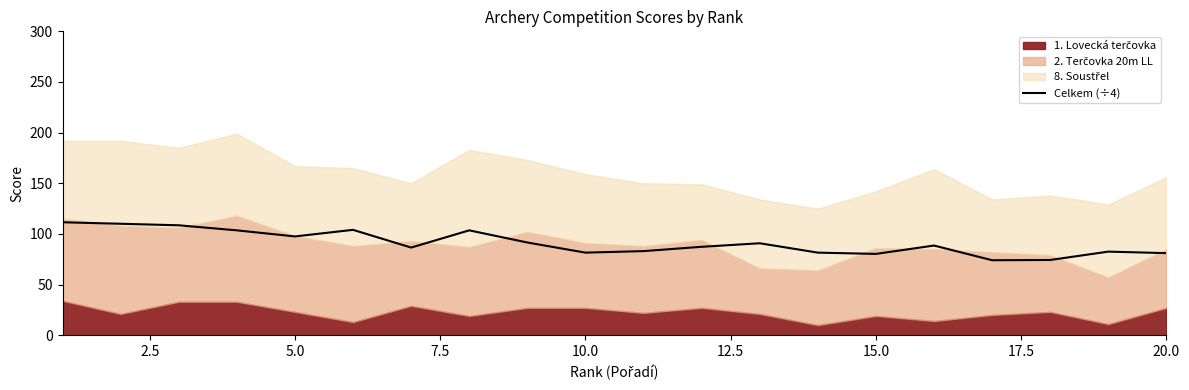

Does the chart have visible grid lines?

No